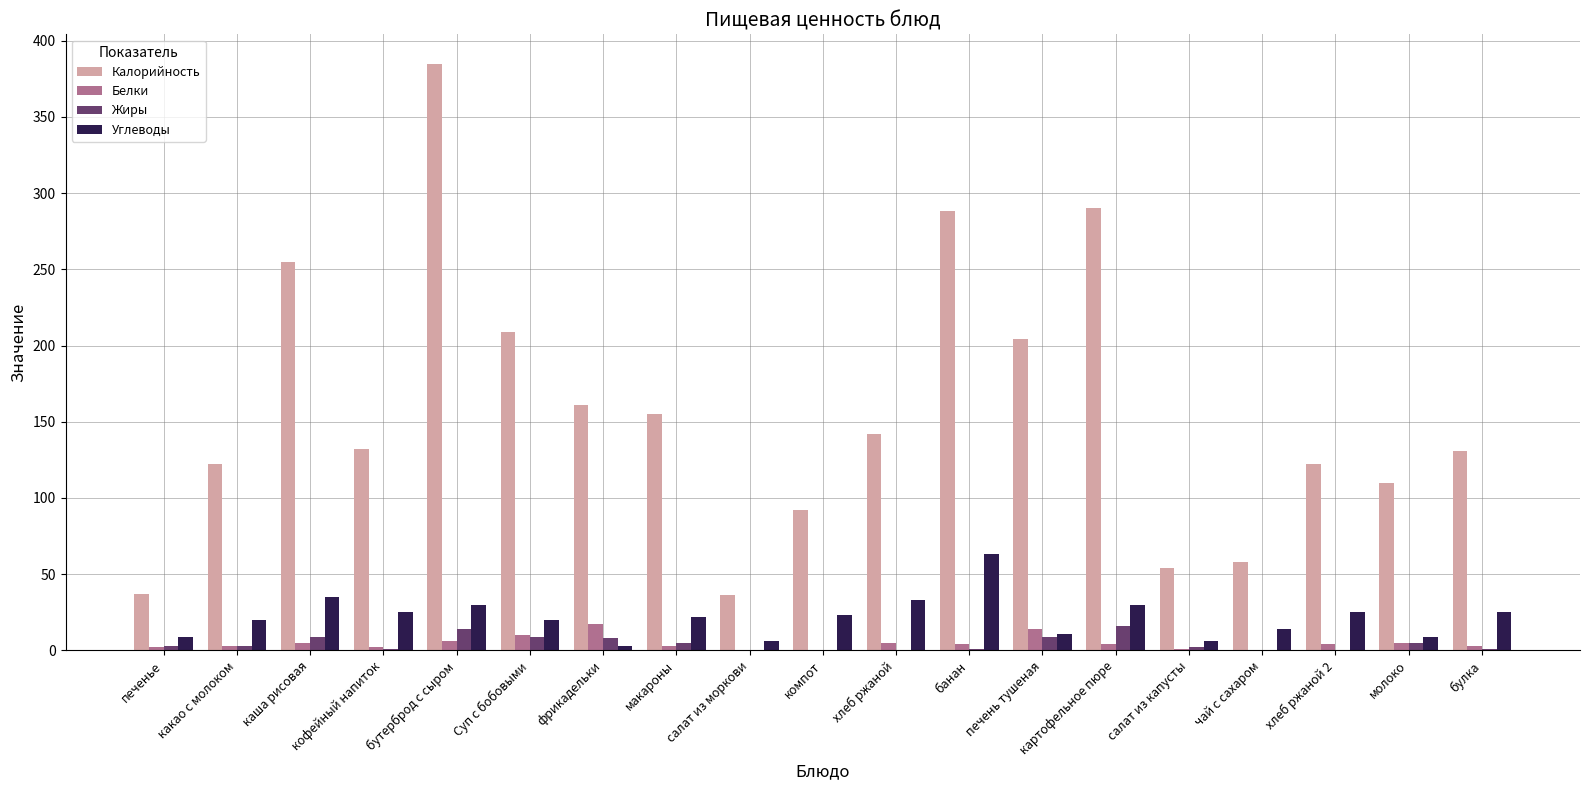

Is the value of Углеводы at чай с сахаром greater than the value of Калорийность at Суп с бобовыми?

No